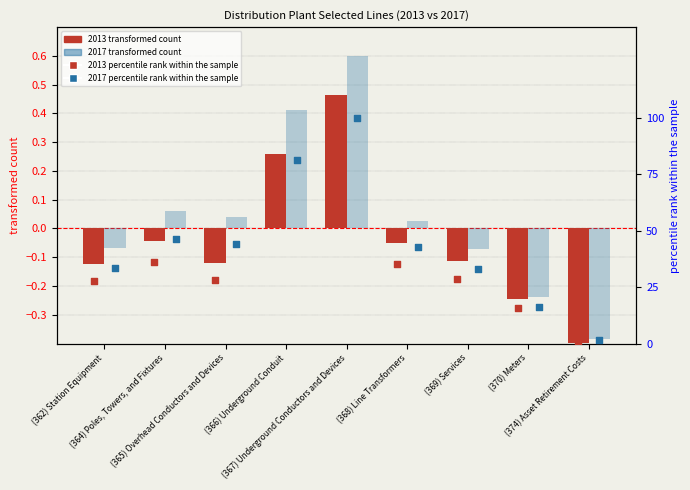

At which category is the sum across all series the highest?

(367) Underground Conductors and Devices